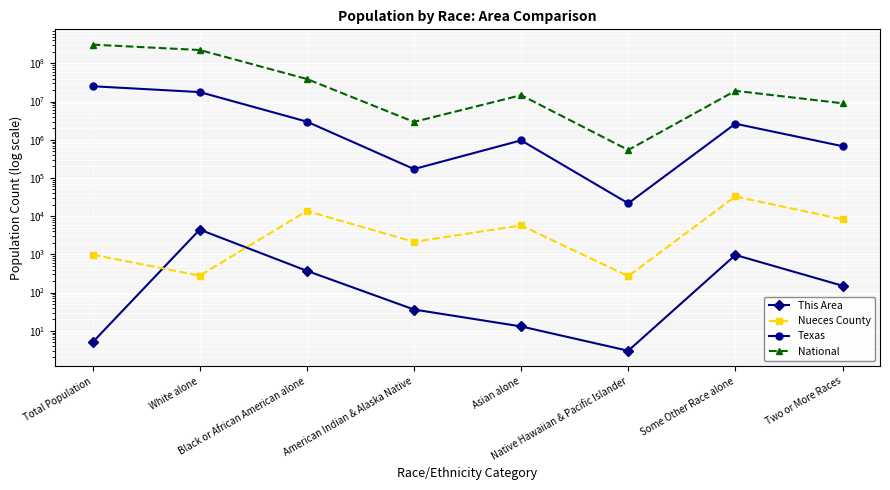

How many categories are shown in the chart?

8